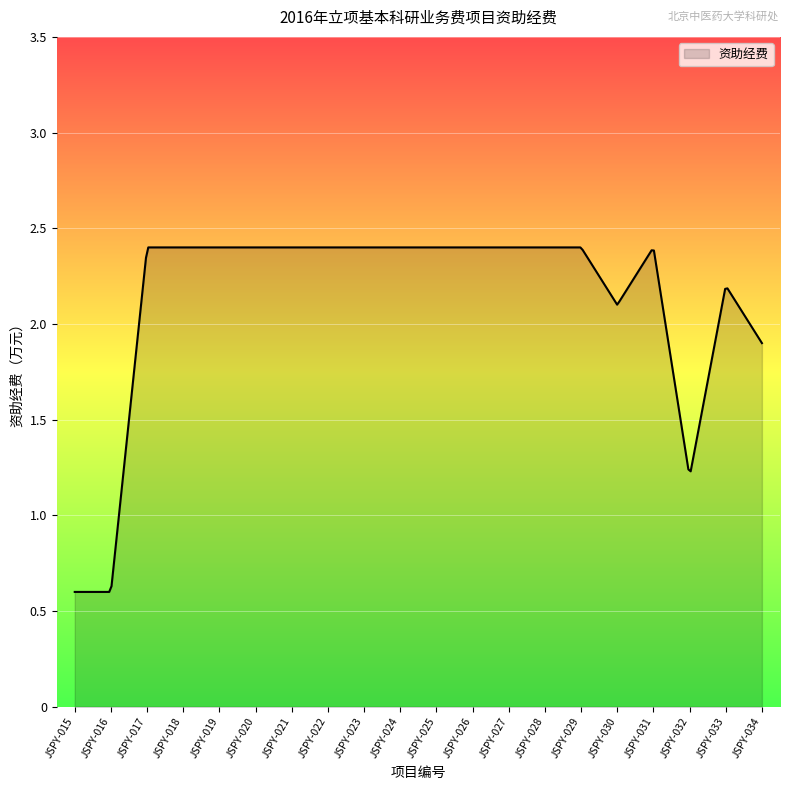

What is the minimum value shown in the chart?

0.6